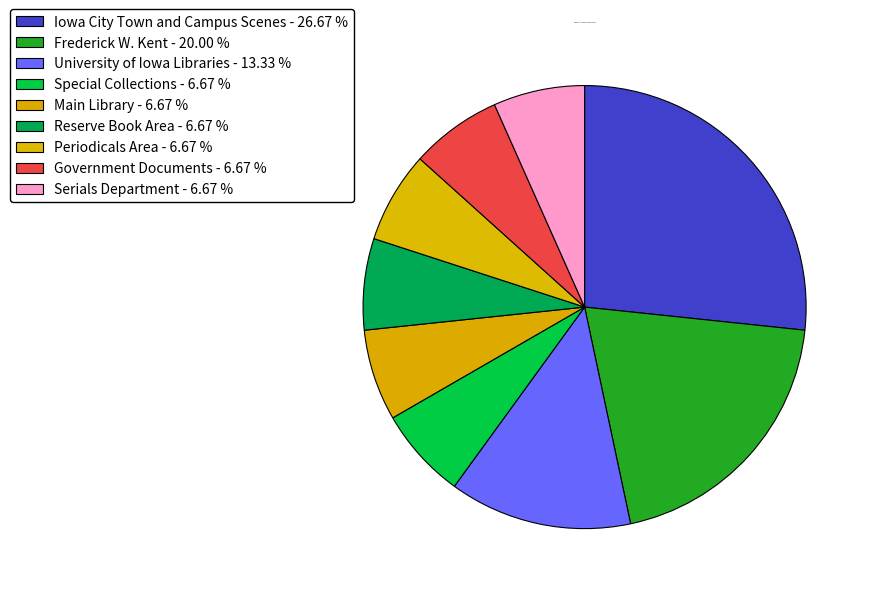

What percentage is the Iowa City Town and Campus Scenes slice, to the nearest percent?

27%